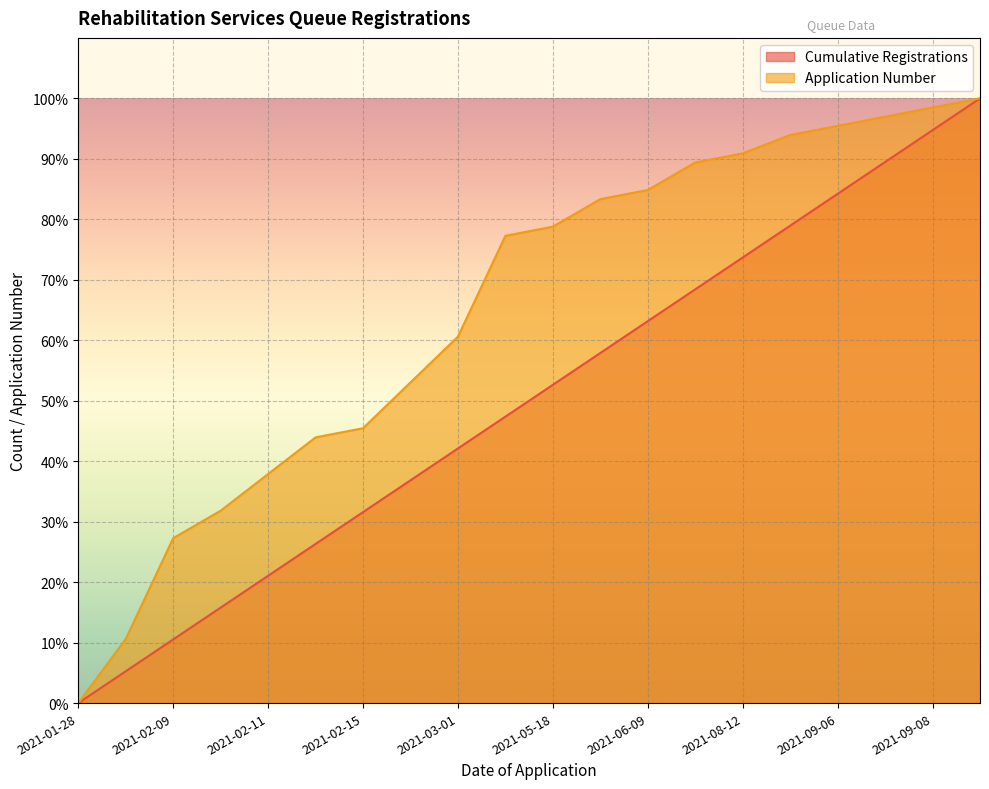

How many values in Application Number are above zero?

19